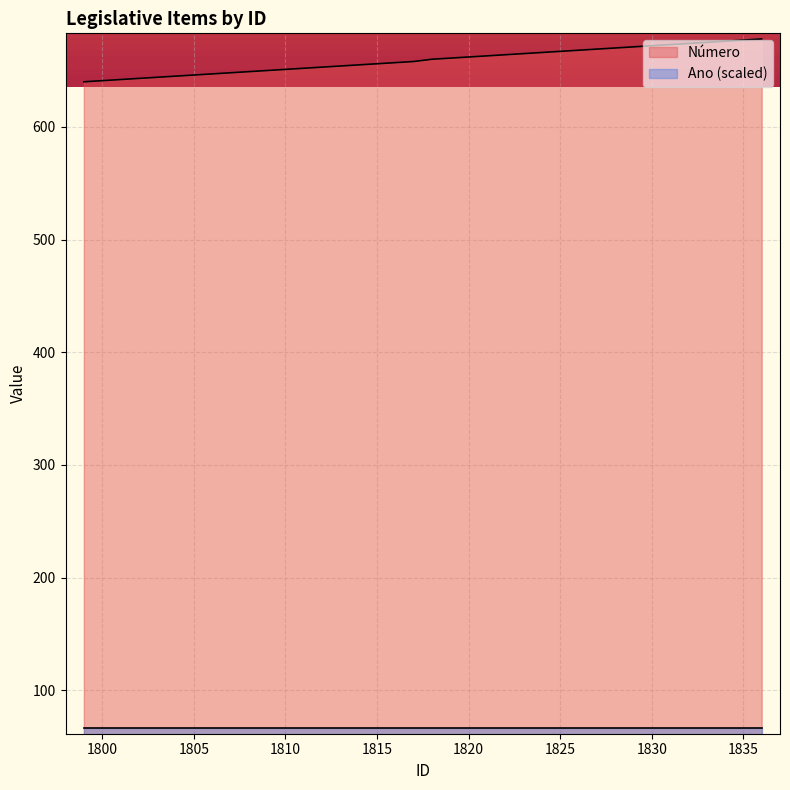

Count the number of categories in the chart.

38